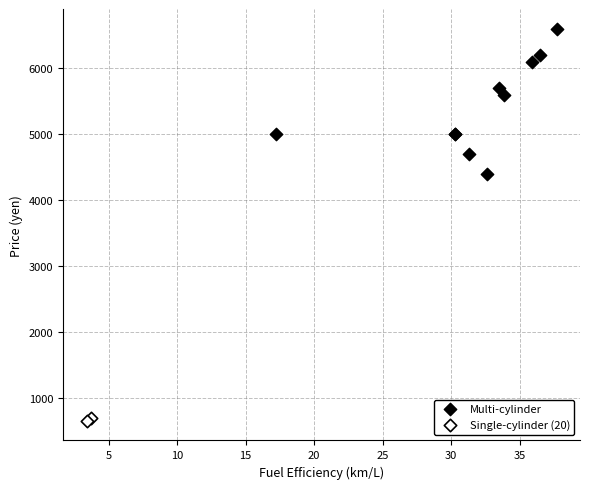

Which series contains the highest Y value?

Multi-cylinder